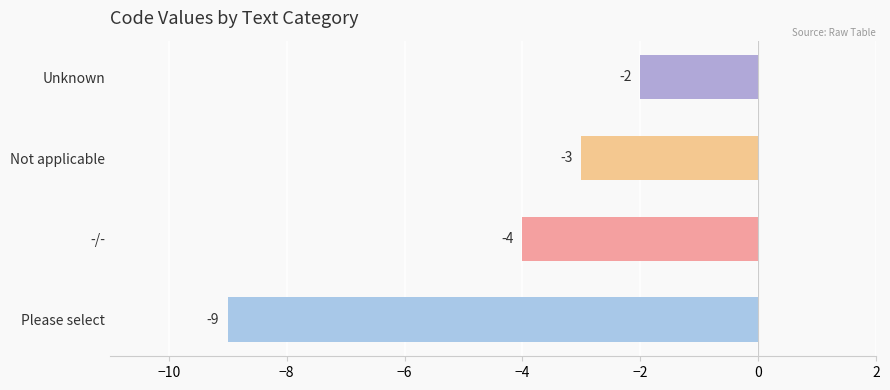

Rank the categories by value from highest to lowest.

Unknown, Not applicable, -/-, Please select